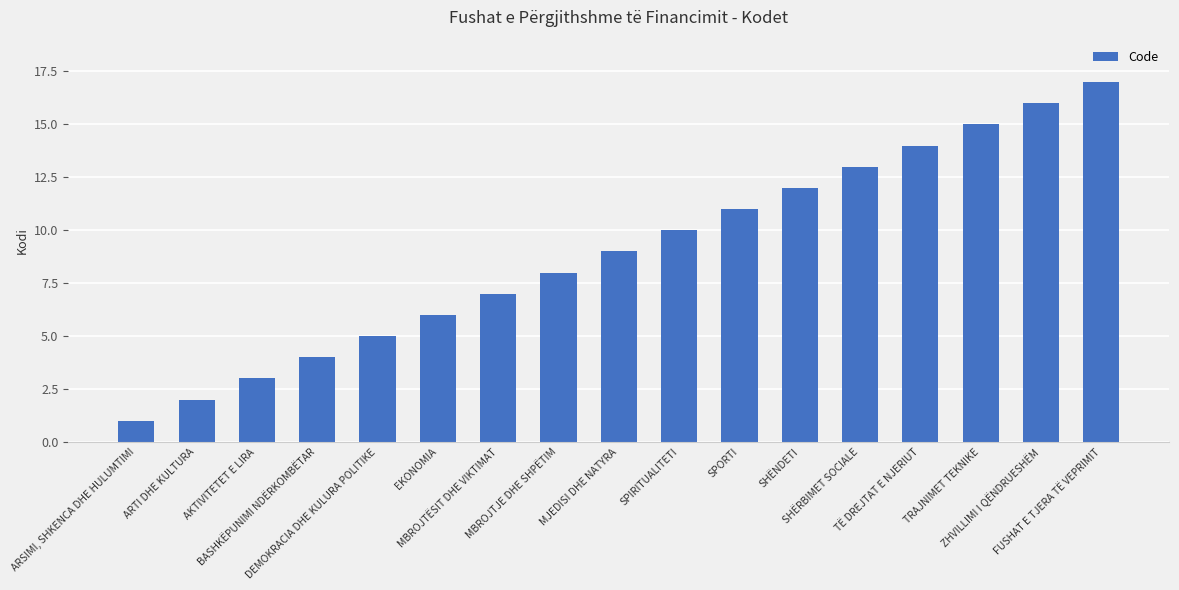

What is the difference between the values at TË DREJTAT E NJERIUT and MBROJTJE DHE SHPËTIM?

6